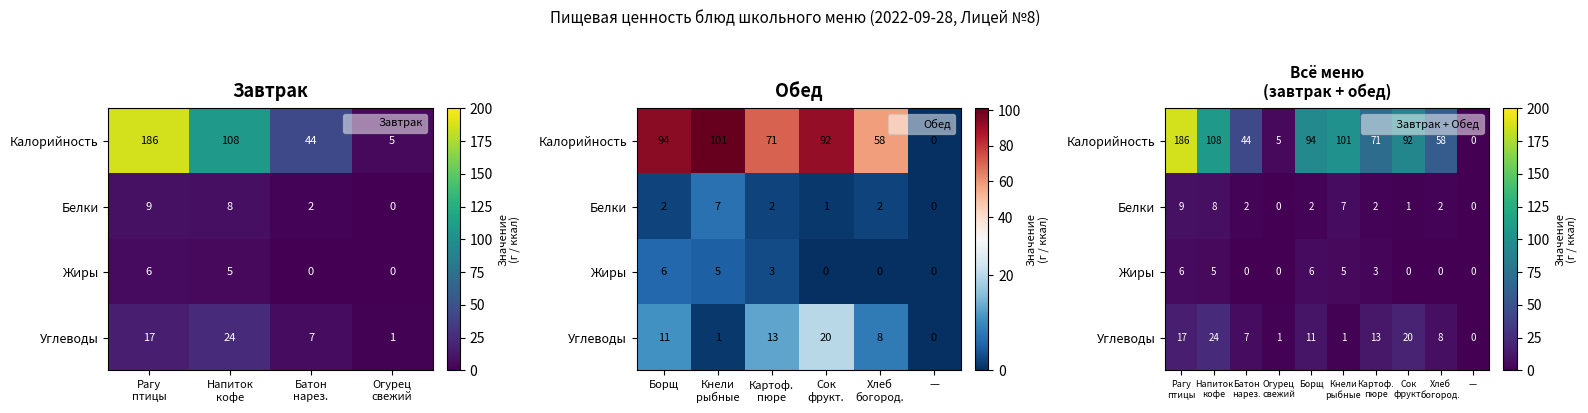

True or false: Калорийность has a value of 46 at Борщ.

False